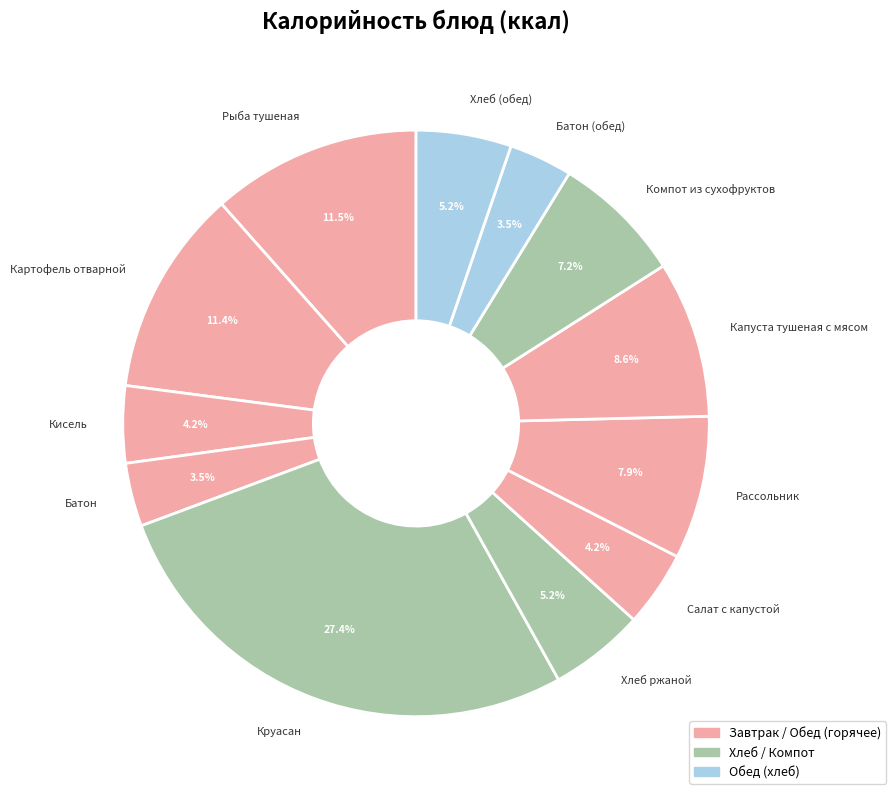

To the nearest percent, what is the difference between the largest and smallest slice percentages?

24%